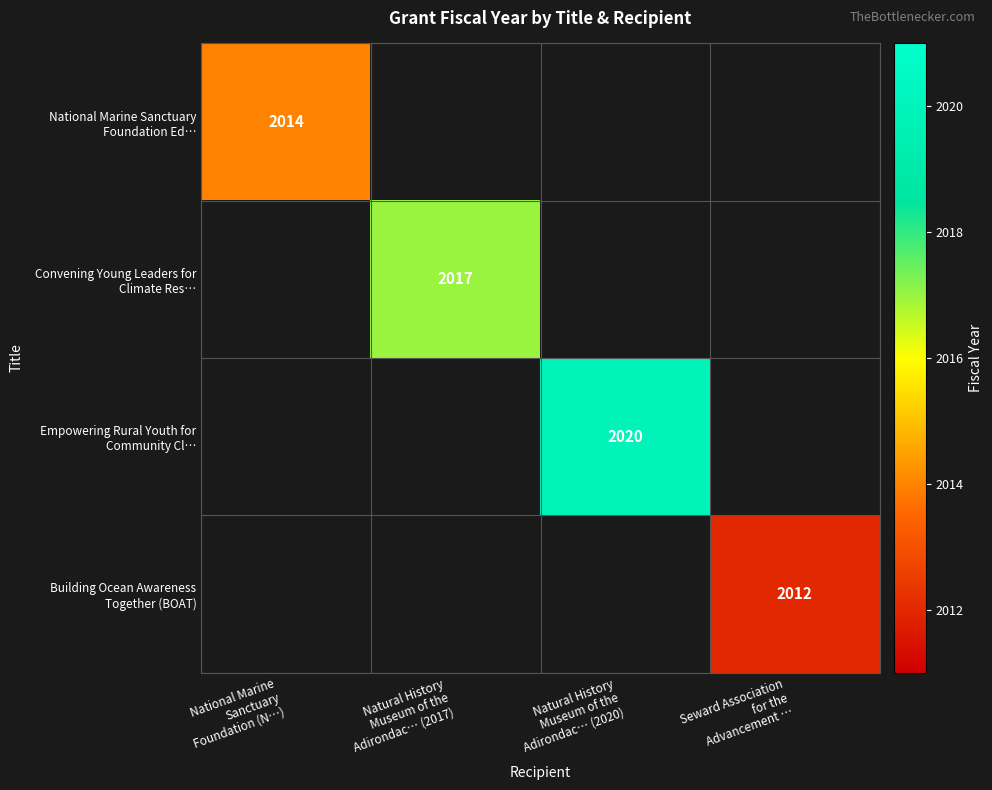

How many series are shown in this chart?

4